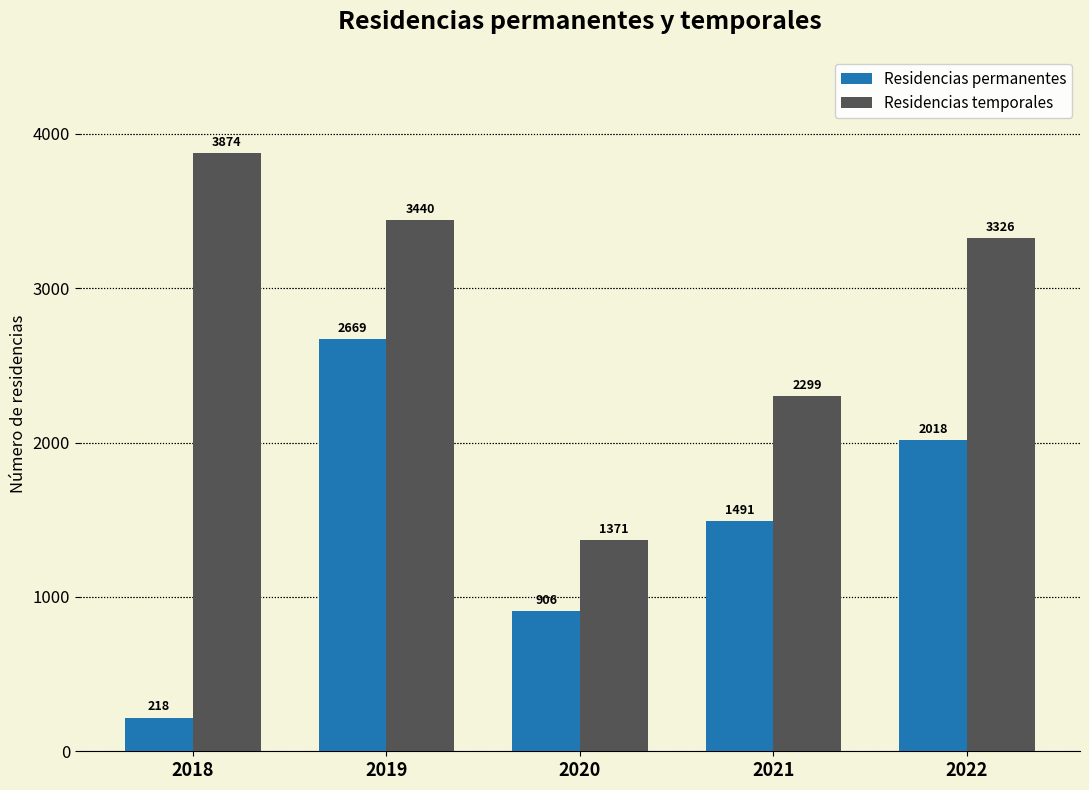

Reading left to right, transcribe all the data shown in this chart.

Residencias permanentes: 2018=218	2019=2669	2020=906	2021=1491	2022=2018
Residencias temporales: 2018=3874	2019=3440	2020=1371	2021=2299	2022=3326